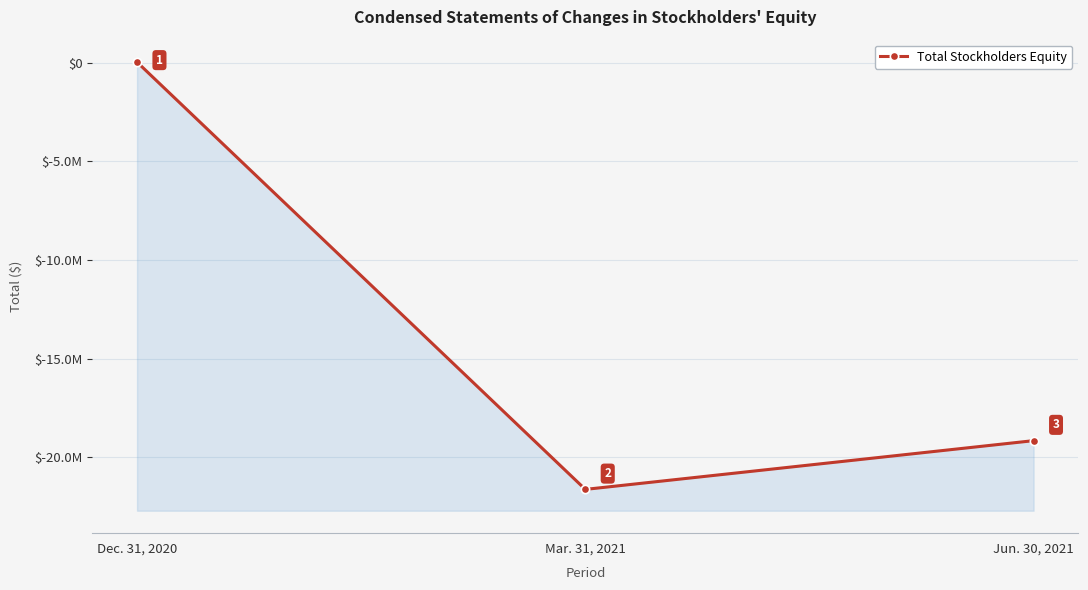

List the labels in order of value, largest first.

Dec. 31, 2020, Jun. 30, 2021, Mar. 31, 2021